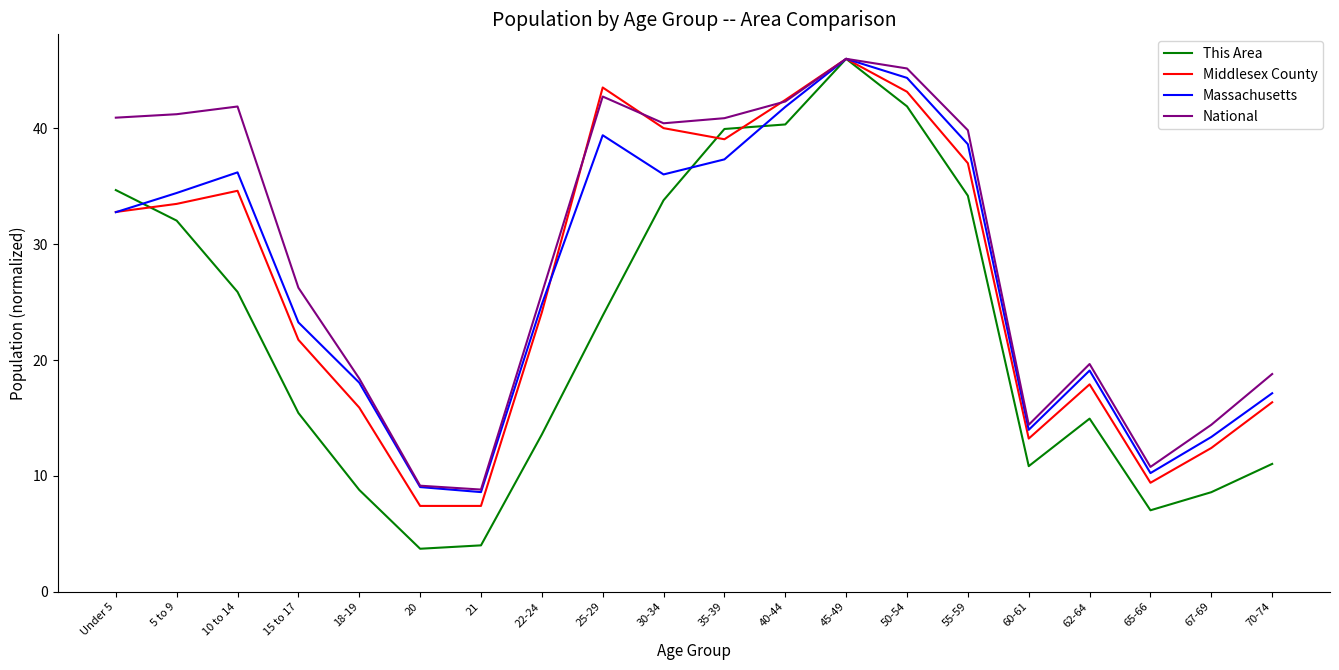

What is the greatest value displayed?

46.0